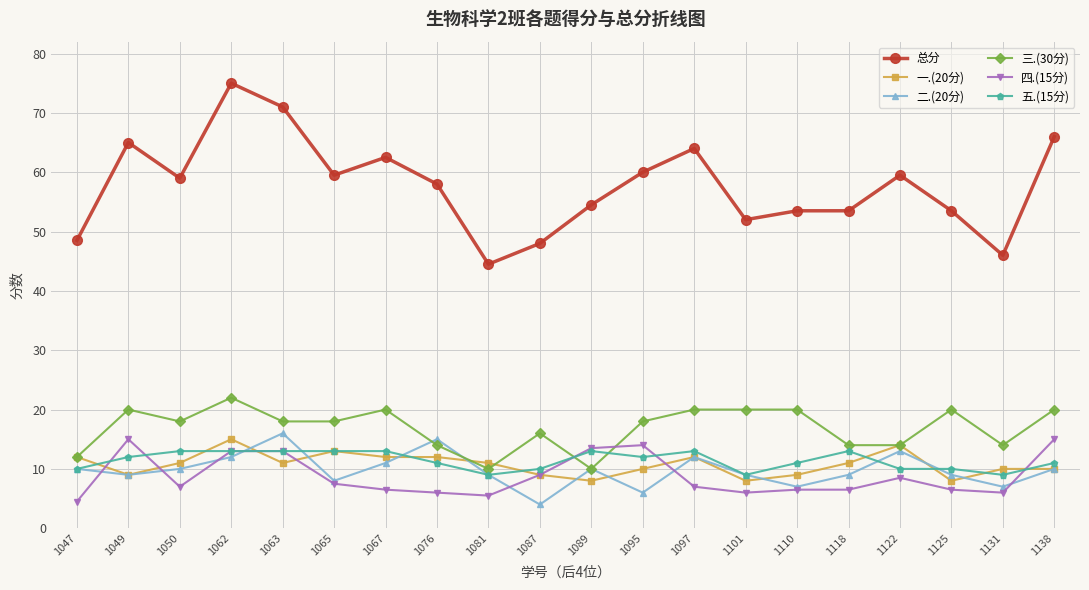

Where does the 一.(20分) series first go above 11?

1047